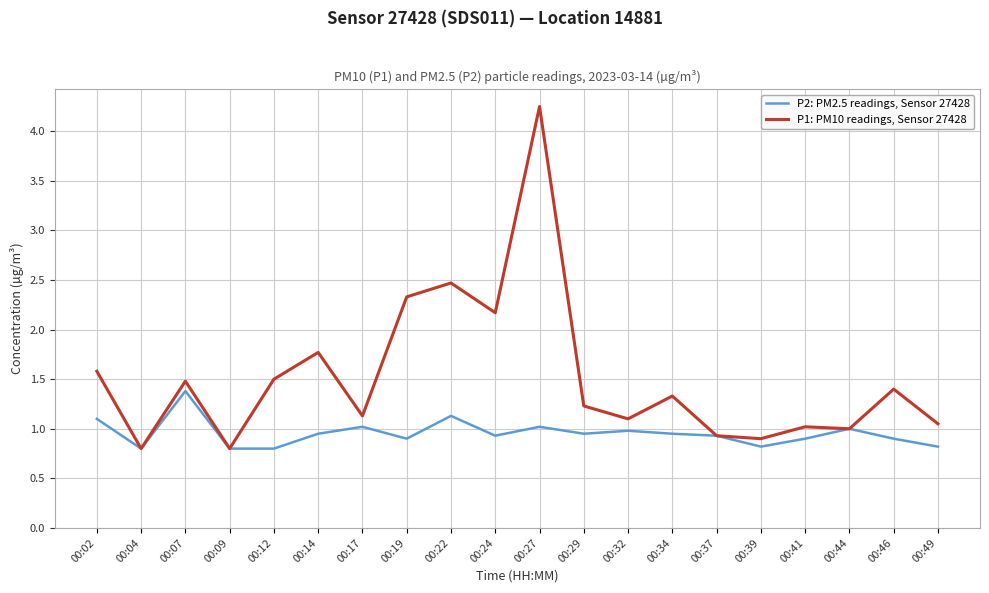

Is the value of P1: PM10 readings, Sensor 27428 at 00:32 greater than the value of P2: PM2.5 readings, Sensor 27428 at 00:24?

Yes